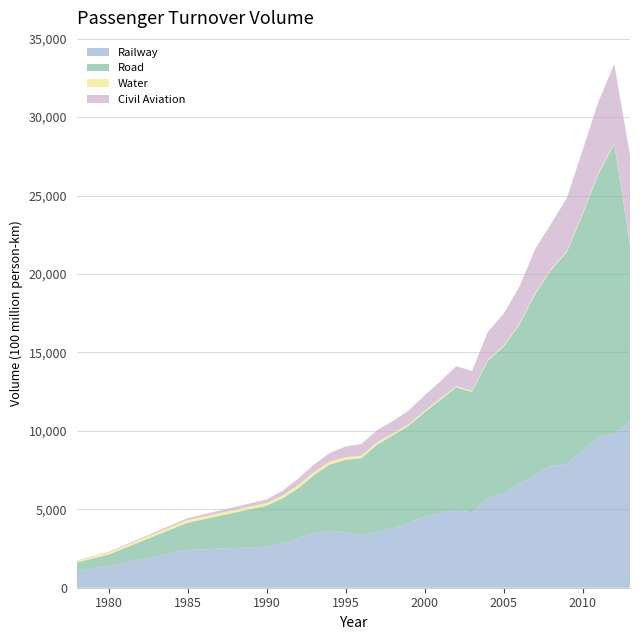

What is the highest value of the Railway series?

10595.6